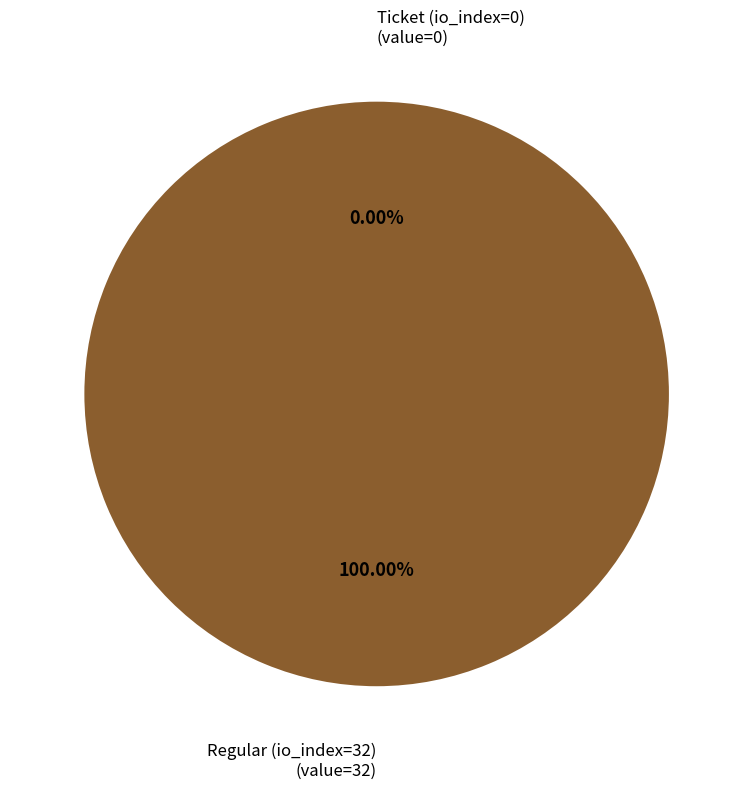

To the nearest percent, what is the difference between the Regular (io_index=32) and Ticket (io_index=0) slice percentages?

100%